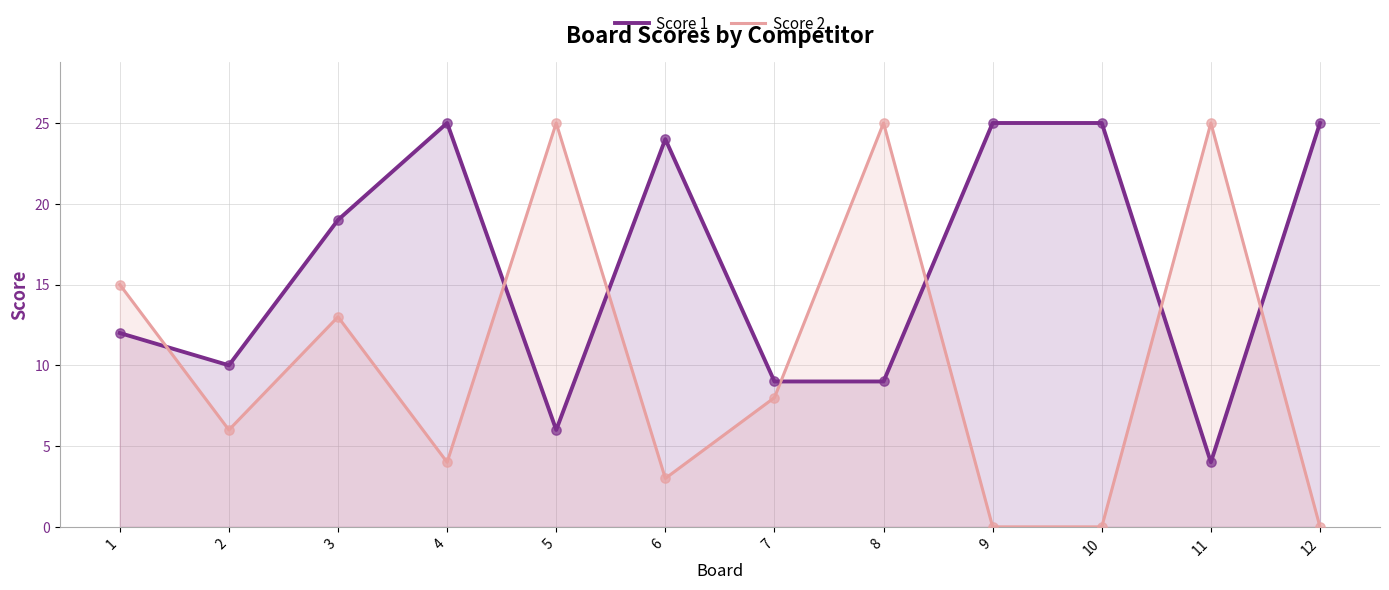

Which series reaches the minimum Y coordinate?

Score 2